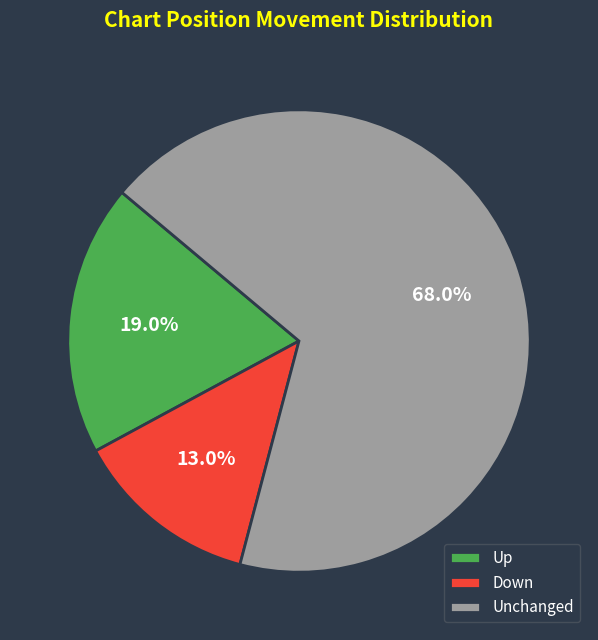

Rank the categories by value from lowest to highest.

Down, Up, Unchanged